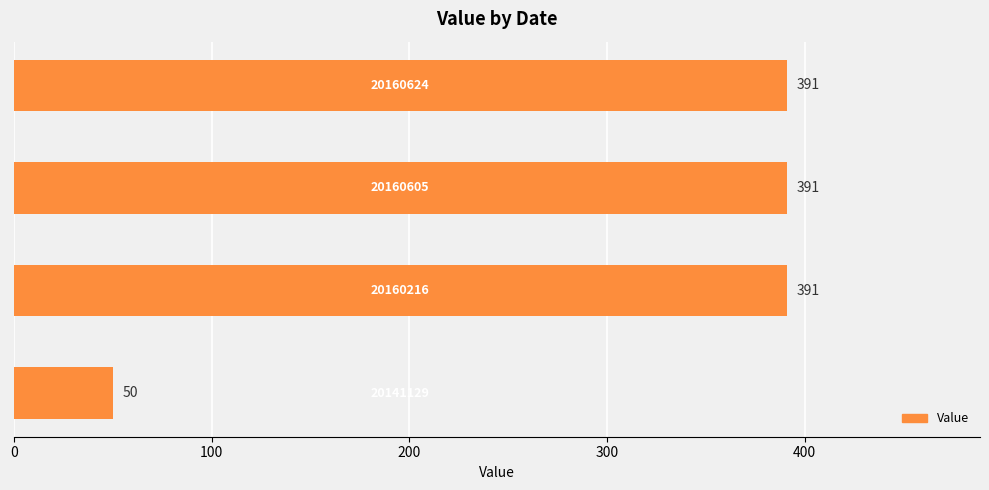

What is the minimum value shown in the chart?

50